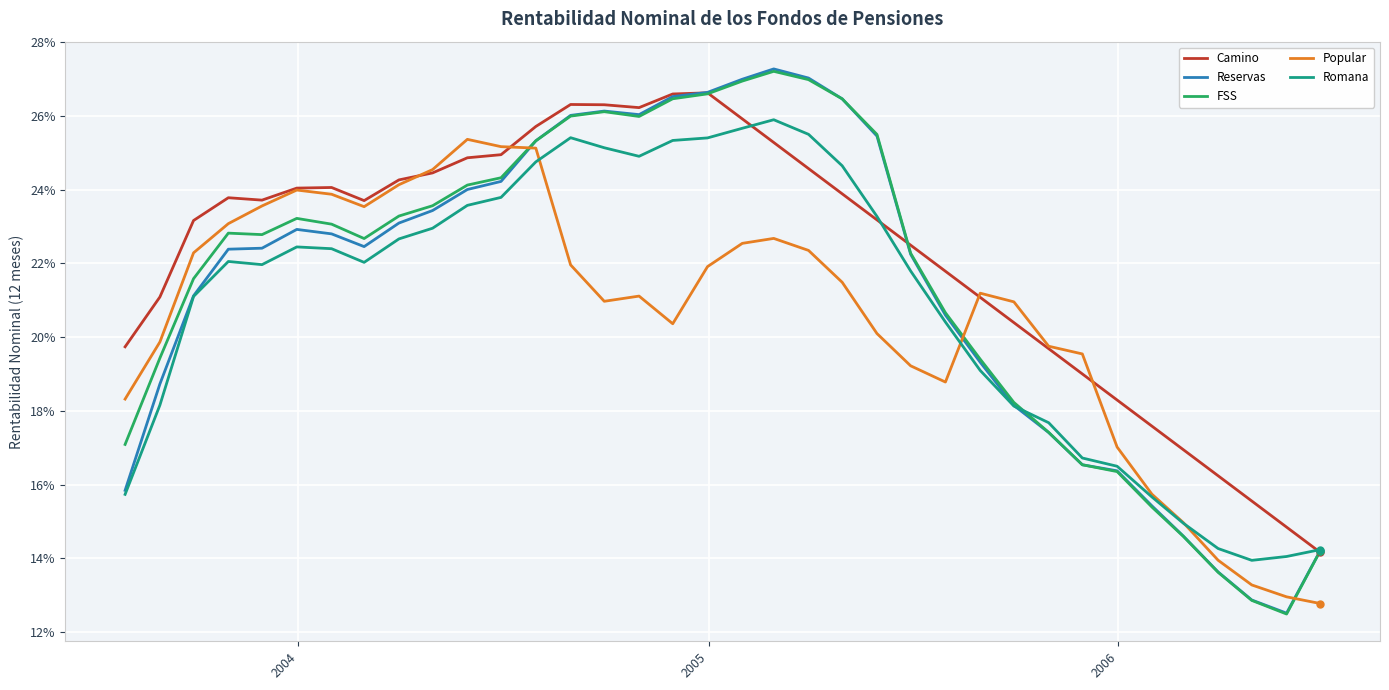

What is the value of the Reservas point at the 11th from the left?

0.2